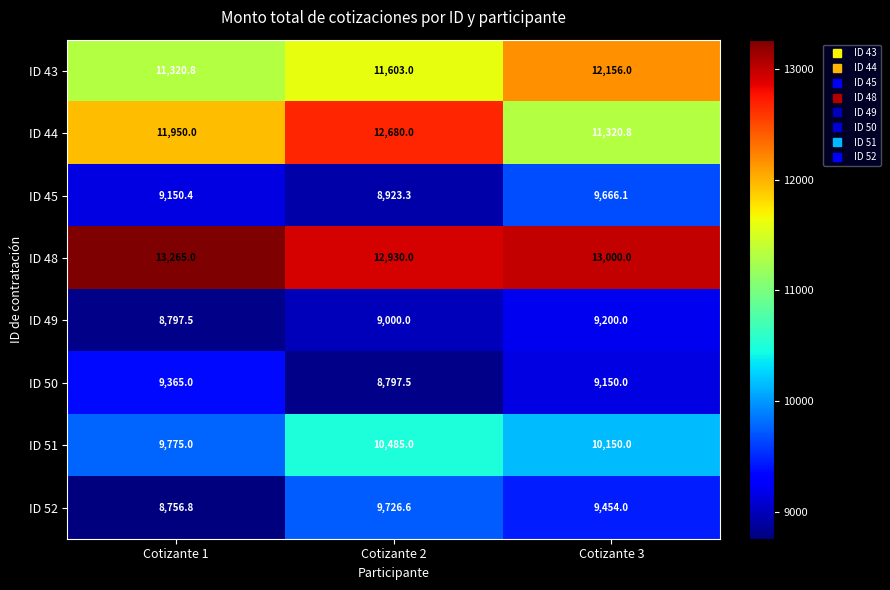

List the series in order of their peak value, lowest first.

ID 49, ID 50, ID 45, ID 52, ID 51, ID 43, ID 44, ID 48